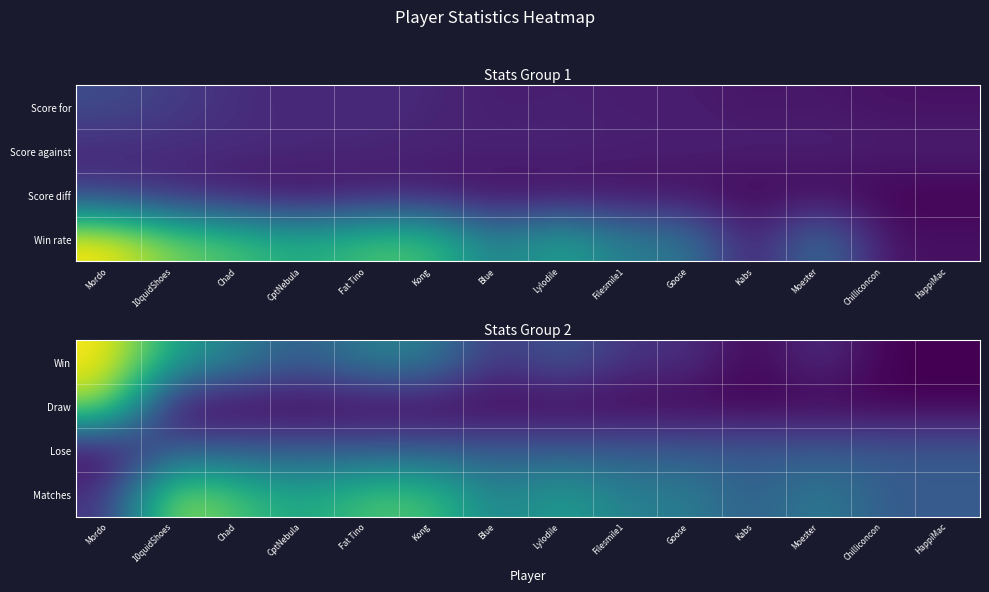

Which has a higher value, Mordo or Blue?

Mordo